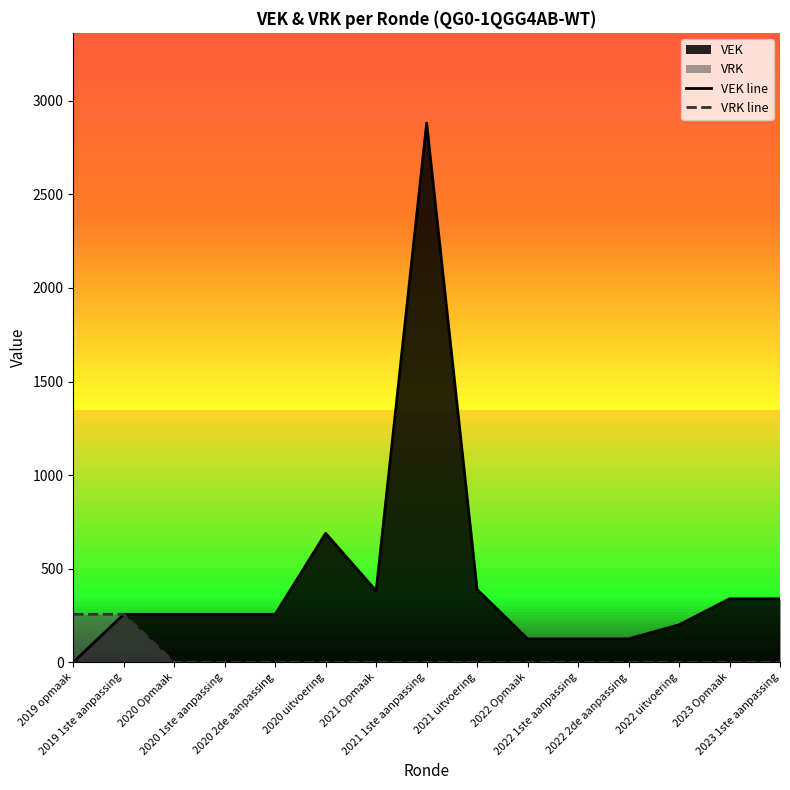

What position from the left is 2022 Opmaak?

10